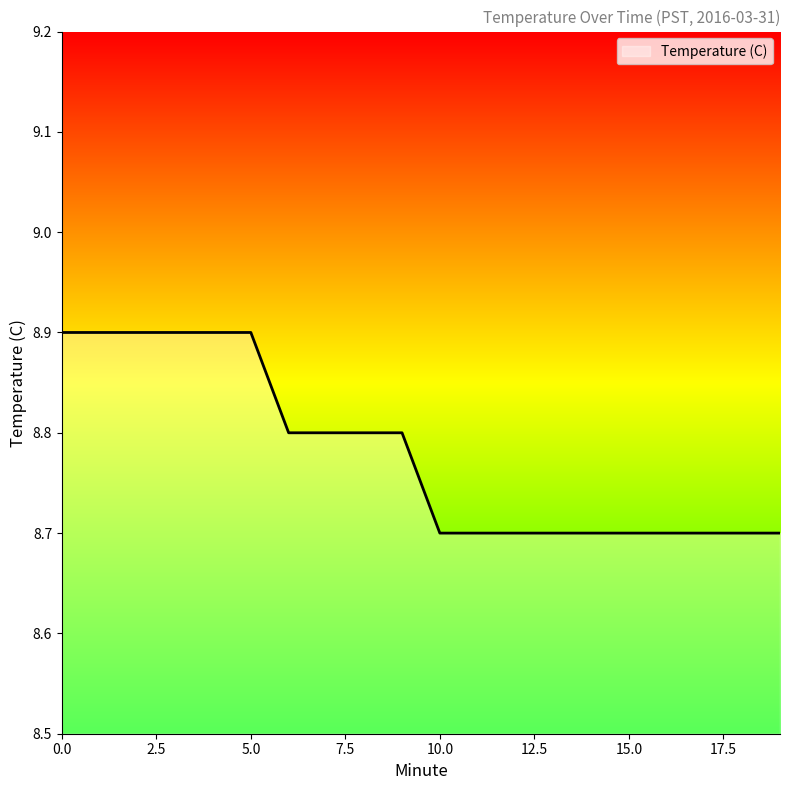

Does the chart display data point markers on the line(s)?

No